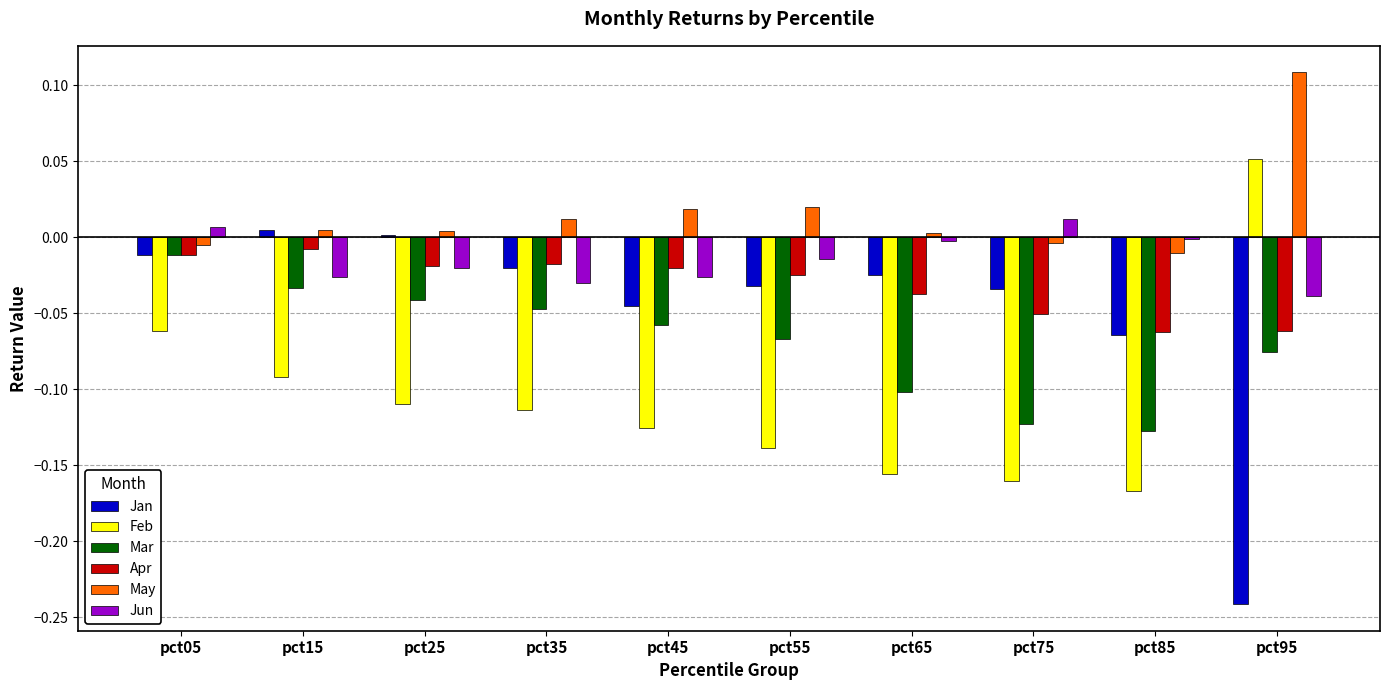

The Feb series shows -0.0 at pct05. True or false?

False